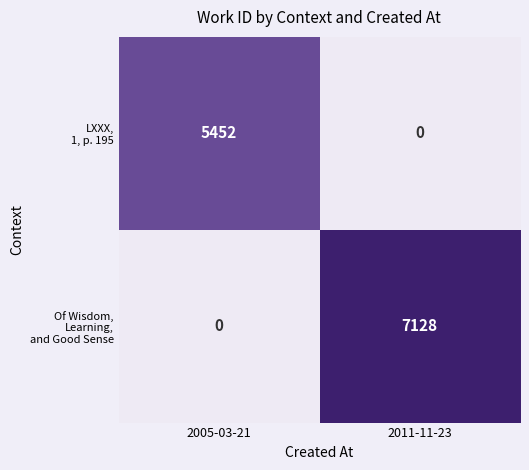

What is the total value across all series at 2005-03-21?

5452